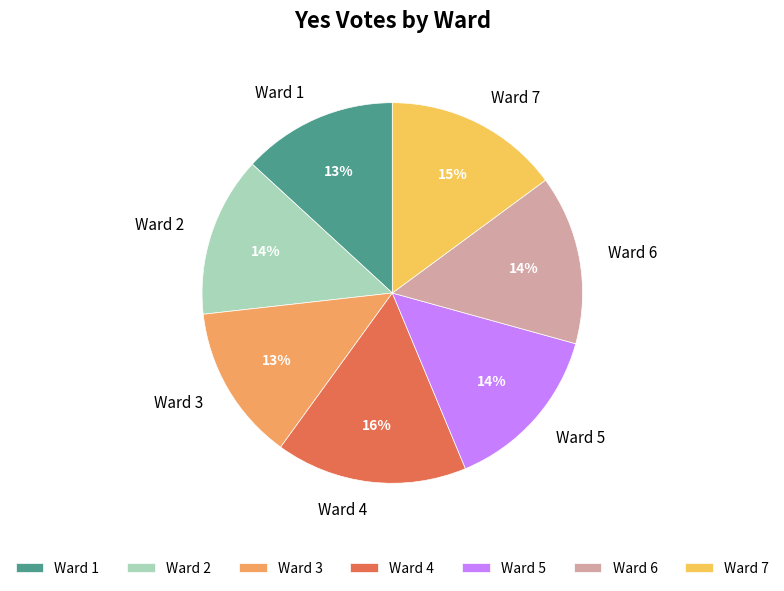

Combined, do Ward 1 and Ward 6 account for over 50%?

No